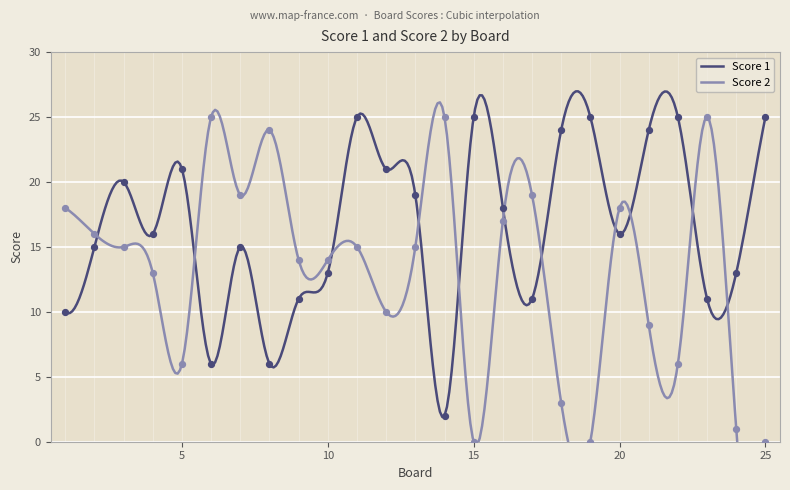

What is the total value across all series at 7?

34